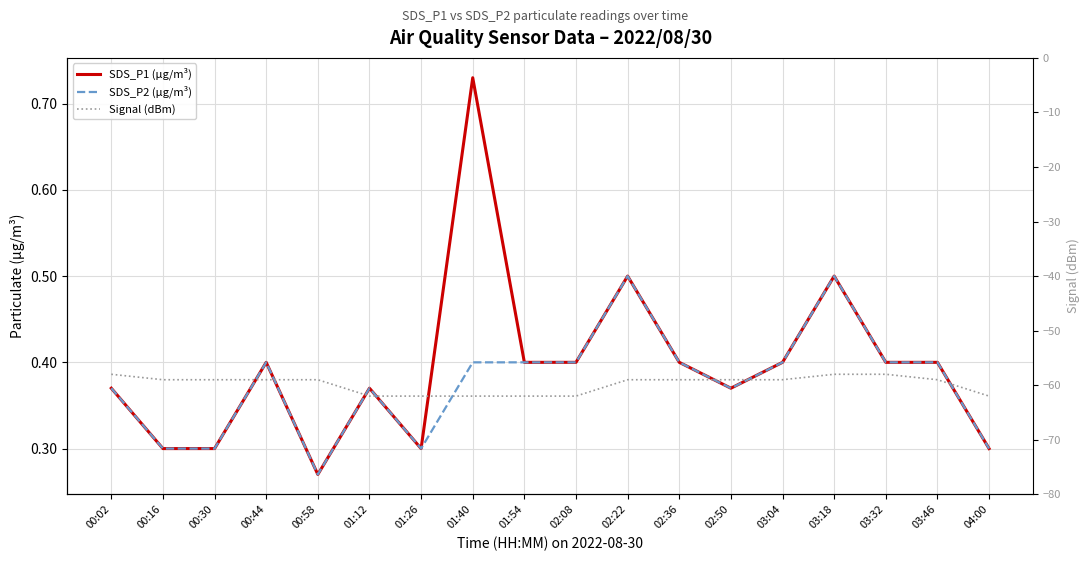

Where is Signal (dBm) nearest to the value -60?

00:16